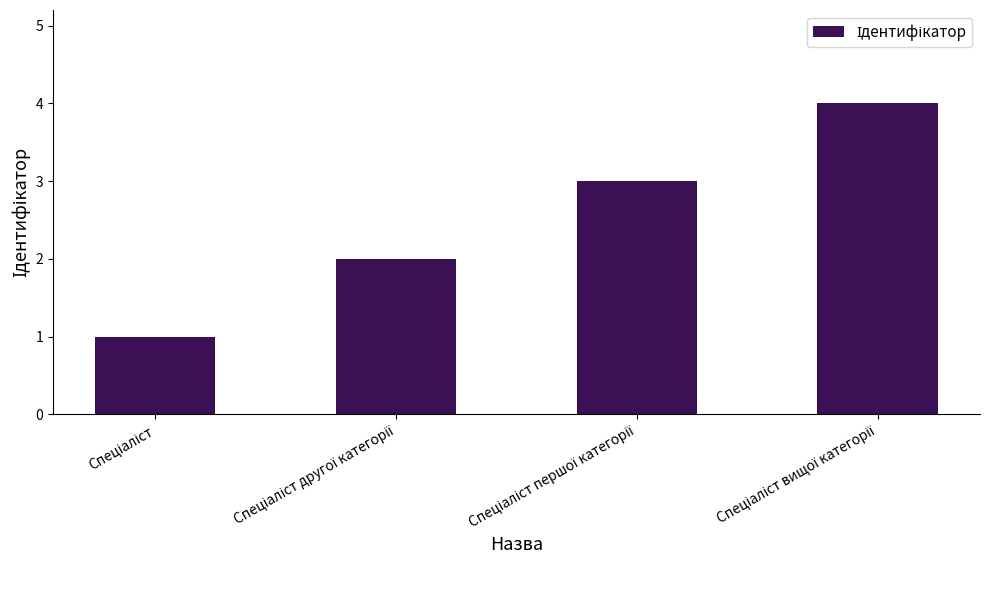

Reading left to right, transcribe all the data shown in this chart.

1	2	3	4